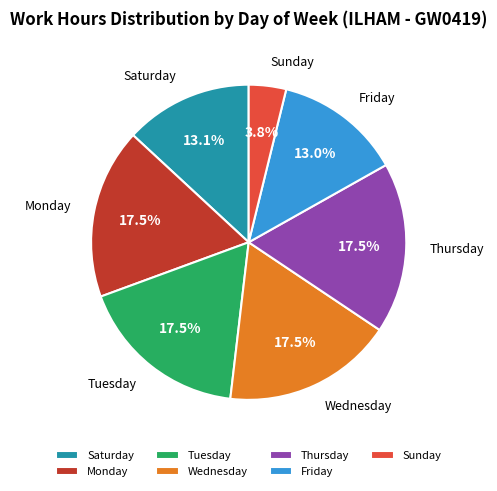

Is the sum of Thursday and Sunday greater than half?

No